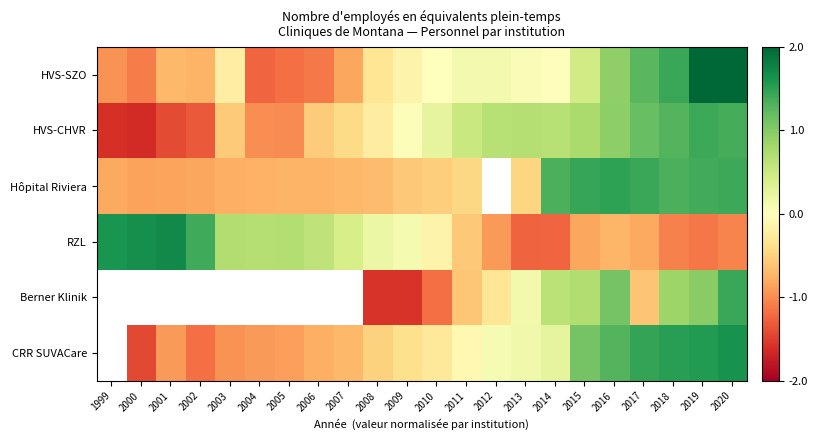

The value of HVS-CHVR at 2000 is -1.6. True or false?

True